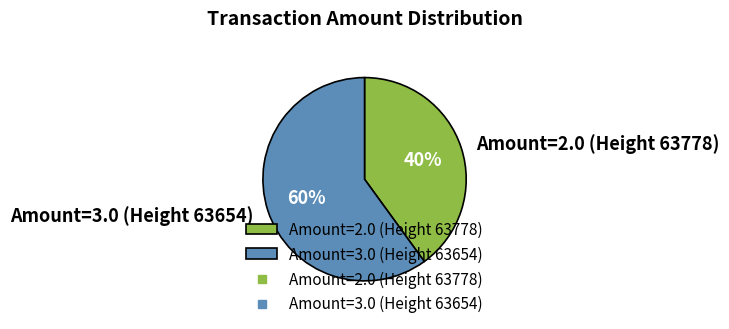

Between Amount=3.0 (Height 63654) and Amount=2.0 (Height 63778), which is larger?

Amount=3.0 (Height 63654)